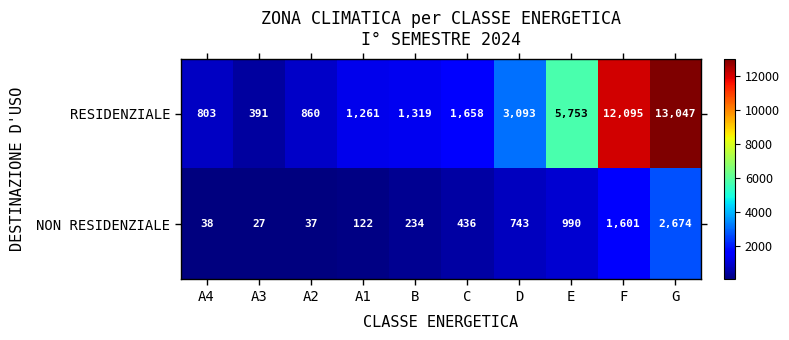

Rank the series by their average value, from lowest to highest.

NON RESIDENZIALE, RESIDENZIALE